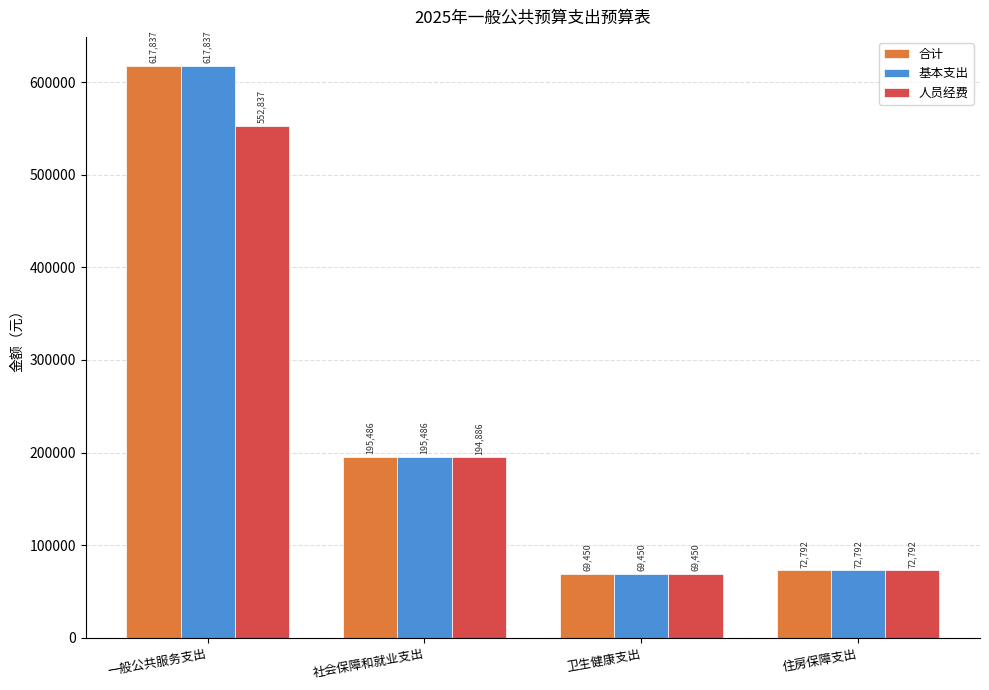

List the labels in order of 人员经费 value, largest first.

一般公共服务支出, 社会保障和就业支出, 住房保障支出, 卫生健康支出